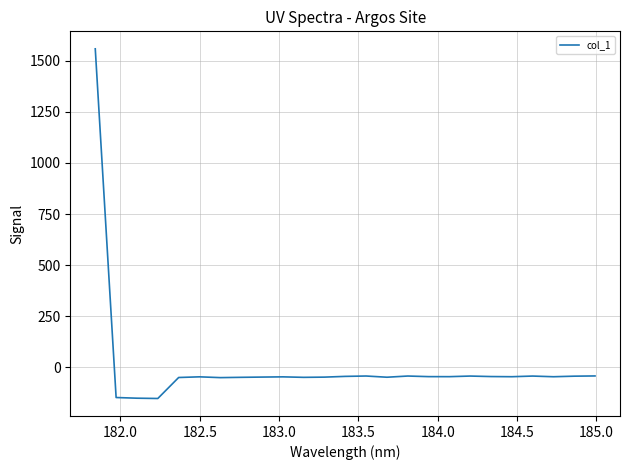

What is the difference between the maximum and minimum values?

1710.1